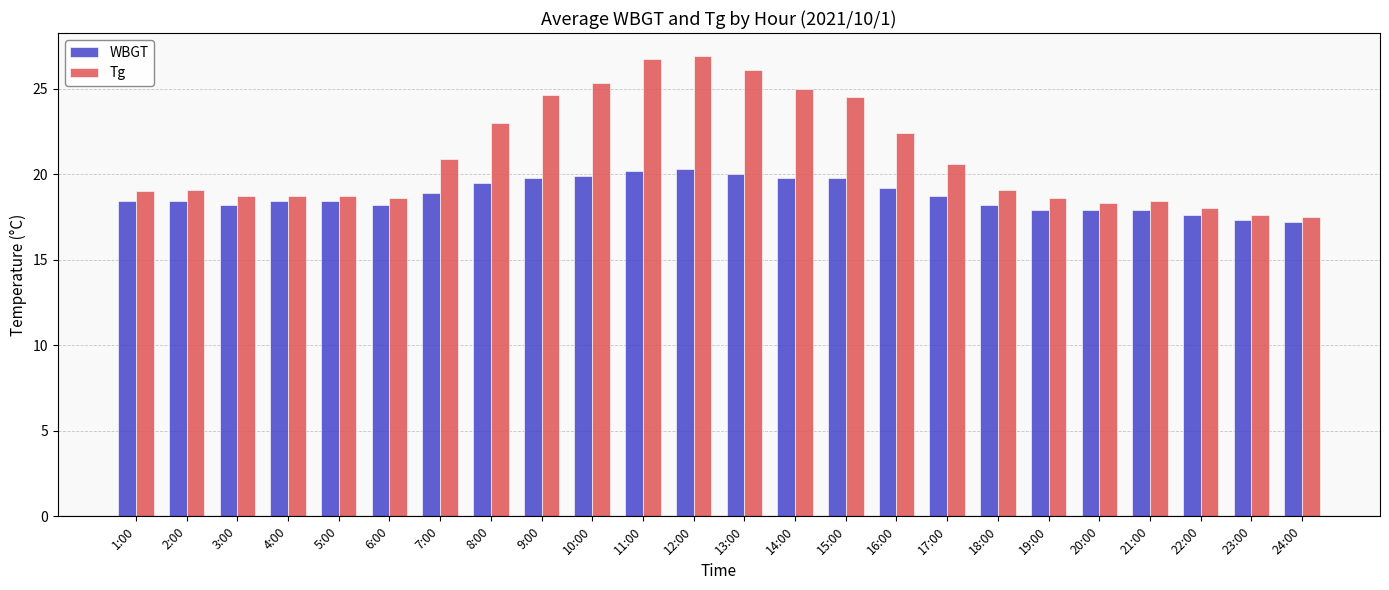

What is the difference between the second highest and minimum values in the WBGT series?

3.0